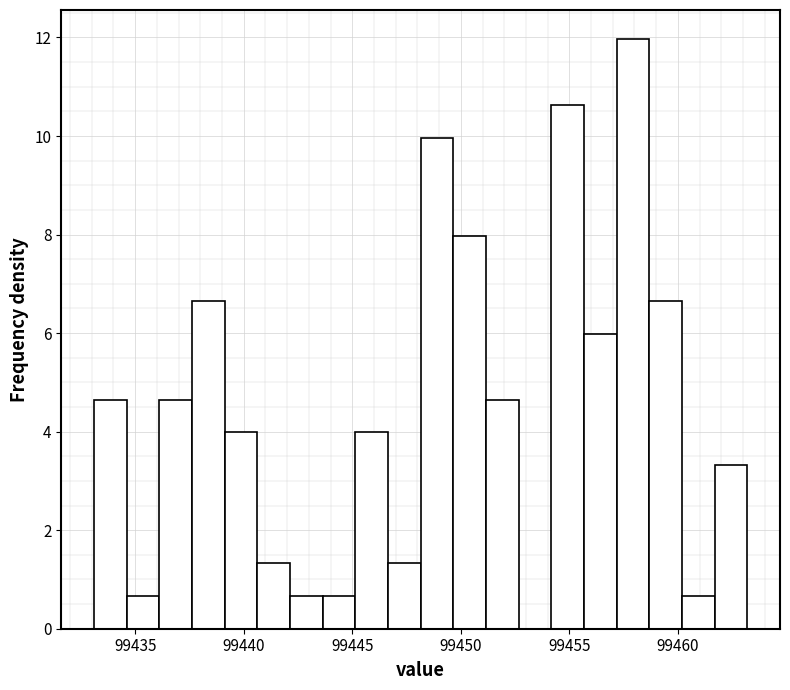

Read against the x-axis, roughly where is the centre of the tallest bar?

99458.0